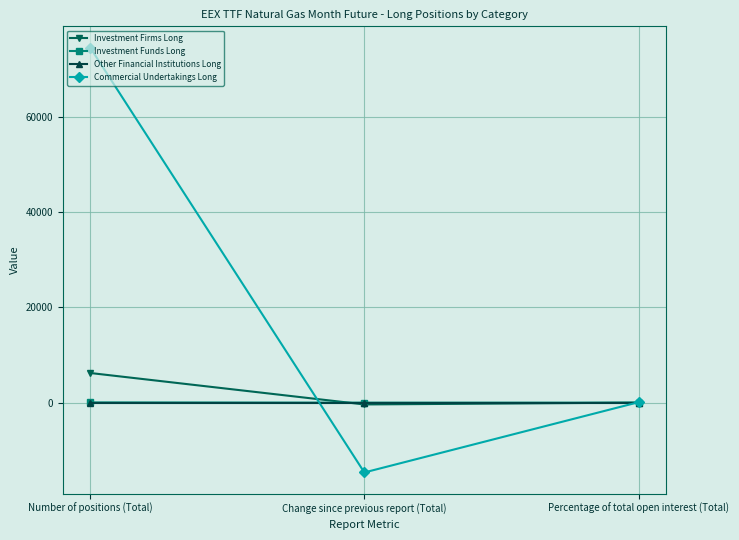

Which label corresponds to the largest value in the chart?

Number of positions (Total)